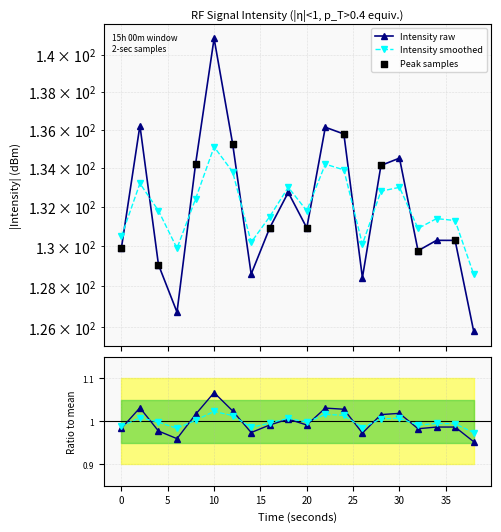

At which category is the sum across all series the highest?

10